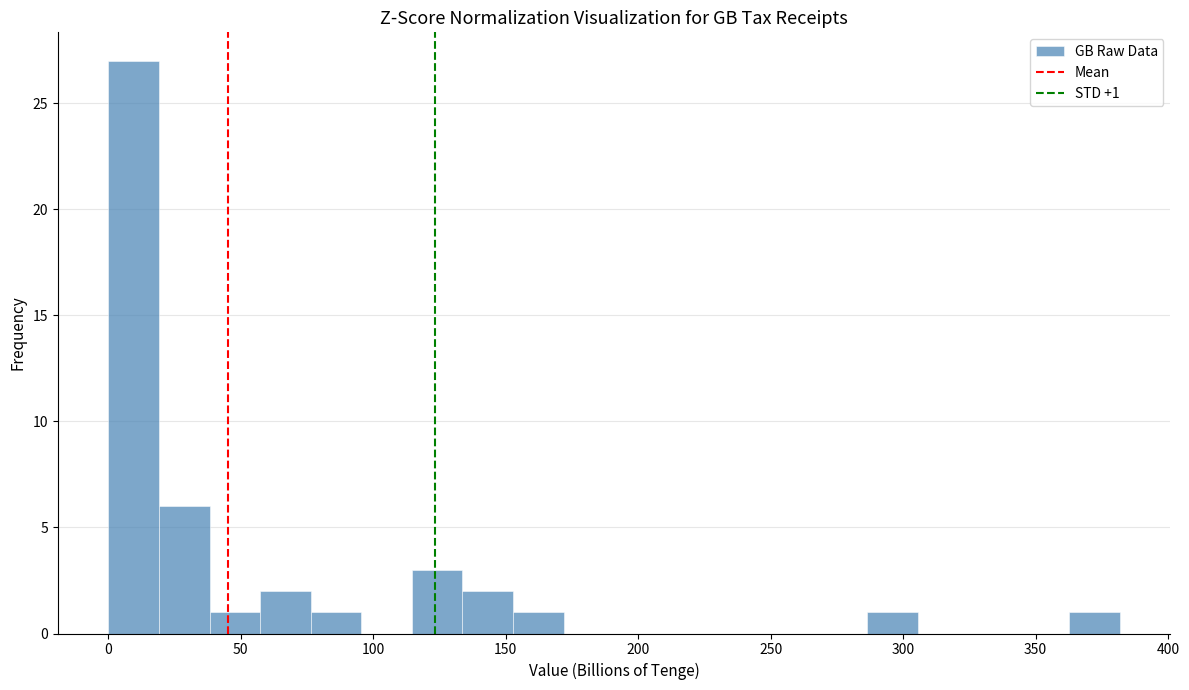

Around what value on the x-axis is the tallest bar? Give the approximate position of its centre, as read against the axis.

10